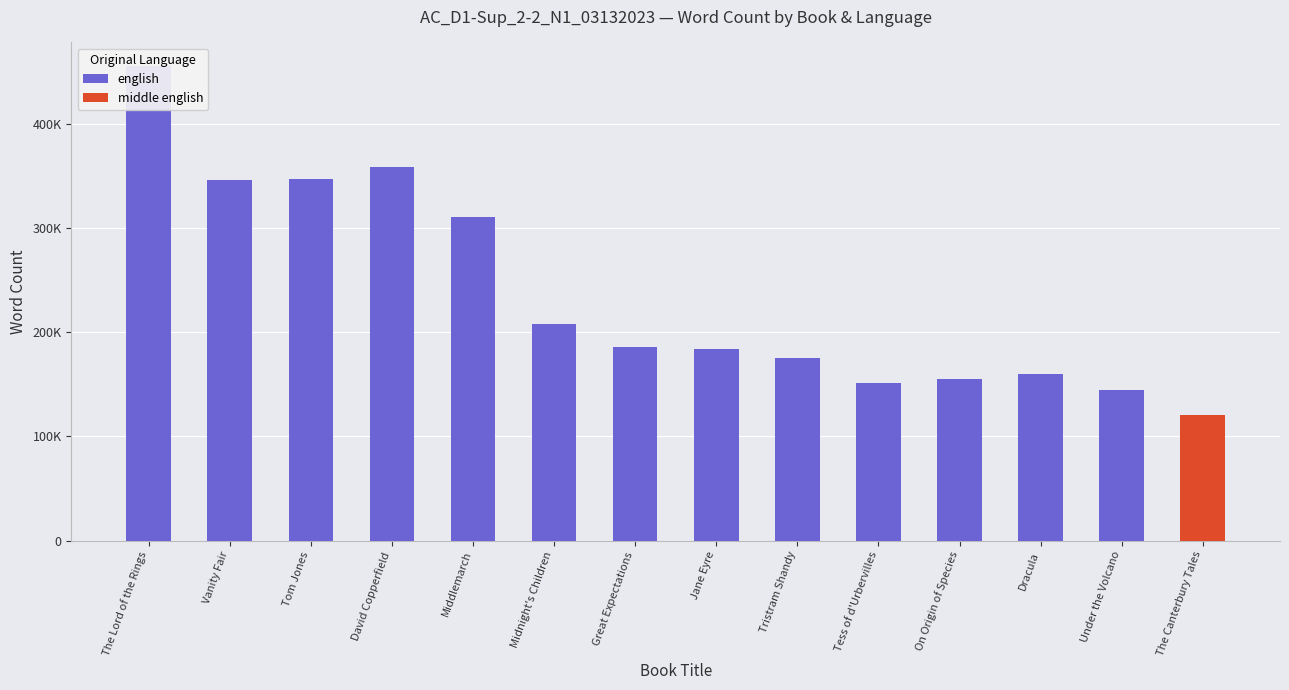

Reading left to right, extract all data points from this chart.

english: The Lord of the Rings=455125	Vanity Fair=346089	Tom Jones=346733	David Copperfield=358000	Middlemarch=310000	Midnight's Children=208000	Great Expectations=186000	Jane Eyre=183858	Tristram Shandy=175000	Tess of d'Urbervilles=151097	On Origin of Species=155000	Dracula=160000	Under the Volcano=144000	The Canterbury Tales=0
middle english: The Lord of the Rings=0	Vanity Fair=0	Tom Jones=0	David Copperfield=0	Middlemarch=0	Midnight's Children=0	Great Expectations=0	Jane Eyre=0	Tristram Shandy=0	Tess of d'Urbervilles=0	On Origin of Species=0	Dracula=0	Under the Volcano=0	The Canterbury Tales=120000